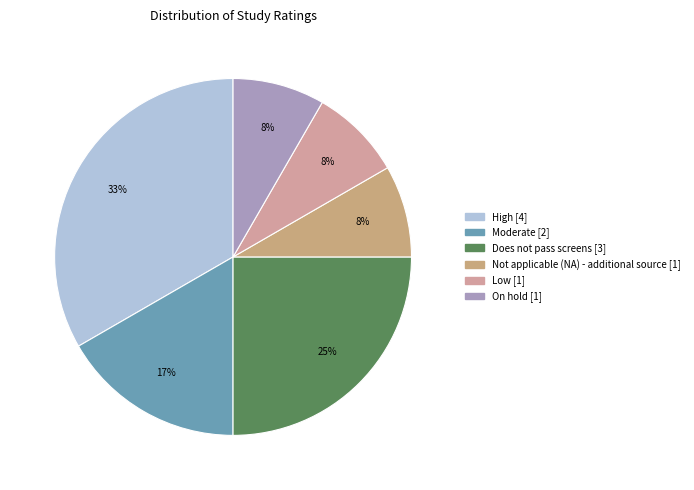

Which category has the biggest portion of the pie?

High